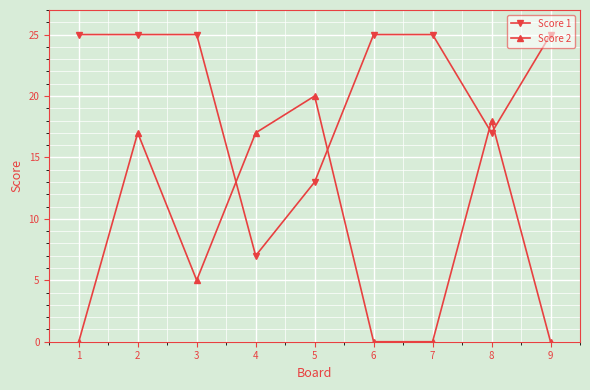

How many categories are shown in the chart?

9